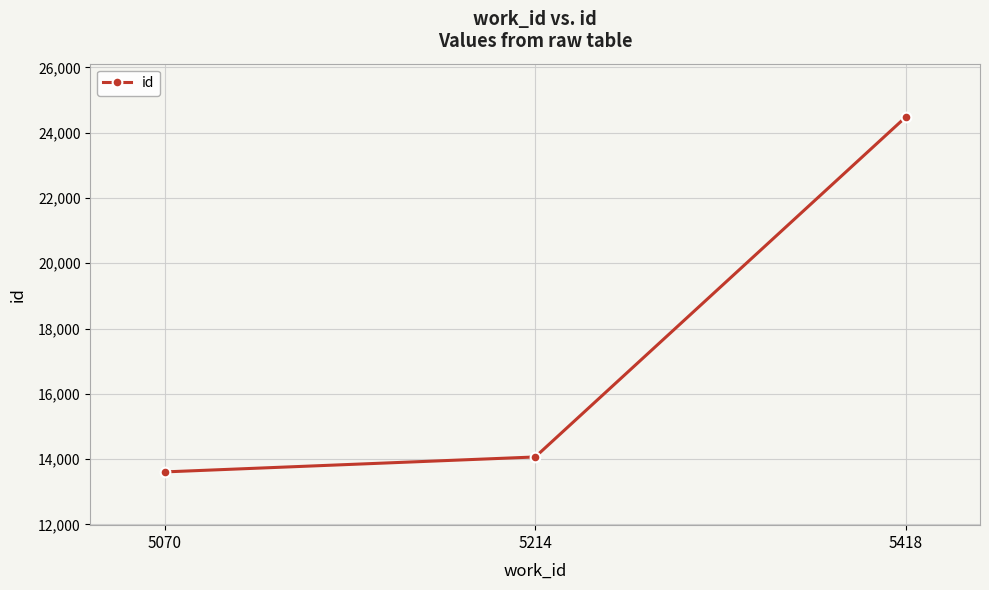

Reading left to right, what are all the values shown in this chart?

13609	14067	24483